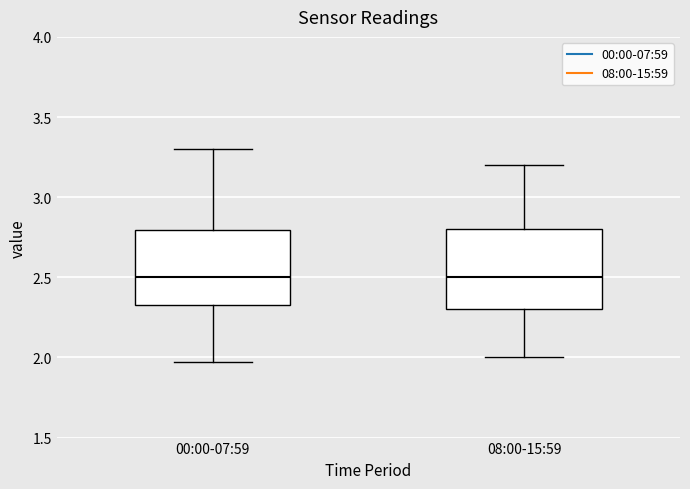

Reading left to right, transcribe this box plot: for each box, give where its median line is, the range the box spans, and where its two whiskers end, as read against the y-axis. The values are not printed on the chart, so give them approximately, as read against the axis.

00:00-07:59: median 2.50, box 2.35 to 2.80, whiskers 1.95 to 3.30
08:00-15:59: median 2.50, box 2.30 to 2.80, whiskers 2.00 to 3.20